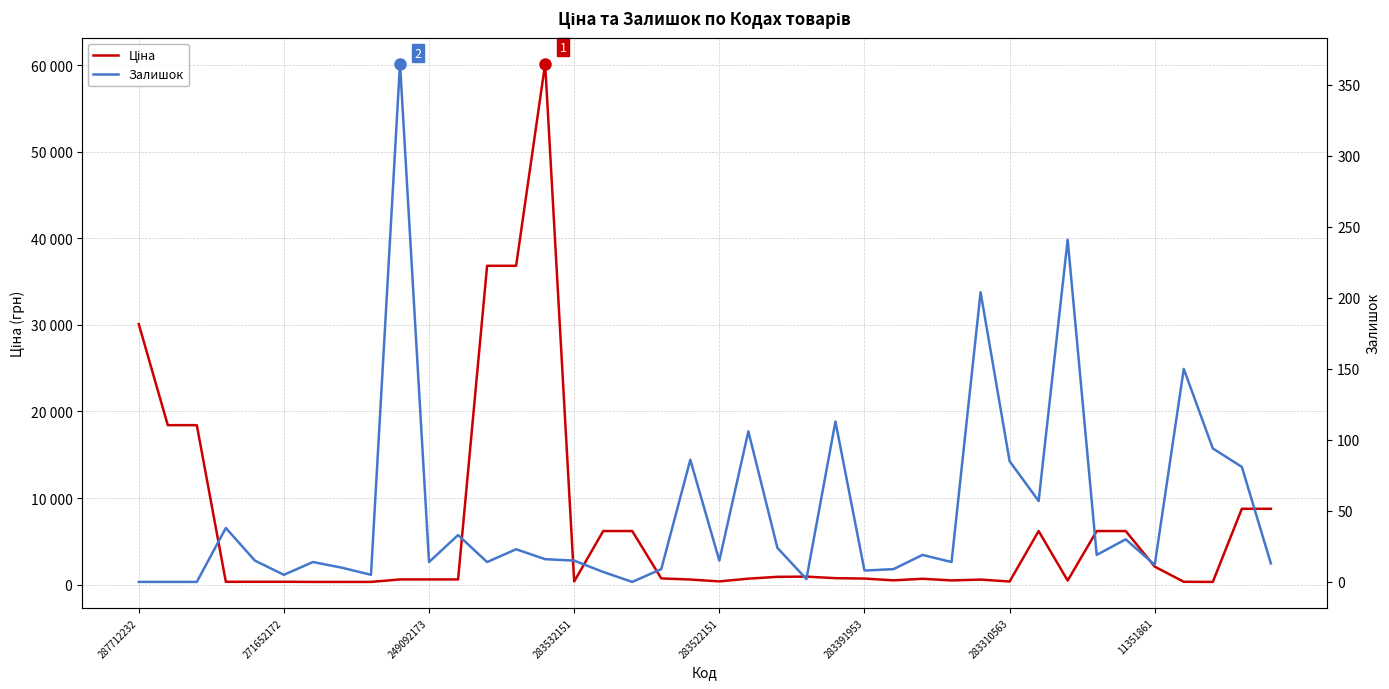

Reading left to right, list all the values displayed in this chart.

Ціна: 30102.8	18420.9	18420.9	318.3	318.3	318.3	304.1	304.1	304.1	591.6	591.6	591.6	36841.8	36841.8	60205.6	352.6	6182.6	6182.6	710.0	579.8	362.1	680.4	892.2	915.8	737.2	691.0	485.1	667.4	475.7	572.7	350.2	6182.6	457.9	6182.6	6182.6	2066.2	318.3	304.1	8755.5	8755.5
Залишок: 0.0	0.0	0.0	38.0	15.0	5.0	14.0	10.0	5.0	365.0	14.0	33.0	14.0	23.0	16.0	15.0	7.0	0.0	9.0	86.0	15.0	106.0	24.0	2.0	113.0	8.0	9.0	19.0	14.0	204.0	85.0	57.0	241.0	19.0	30.0	12.0	150.0	94.0	81.0	13.0